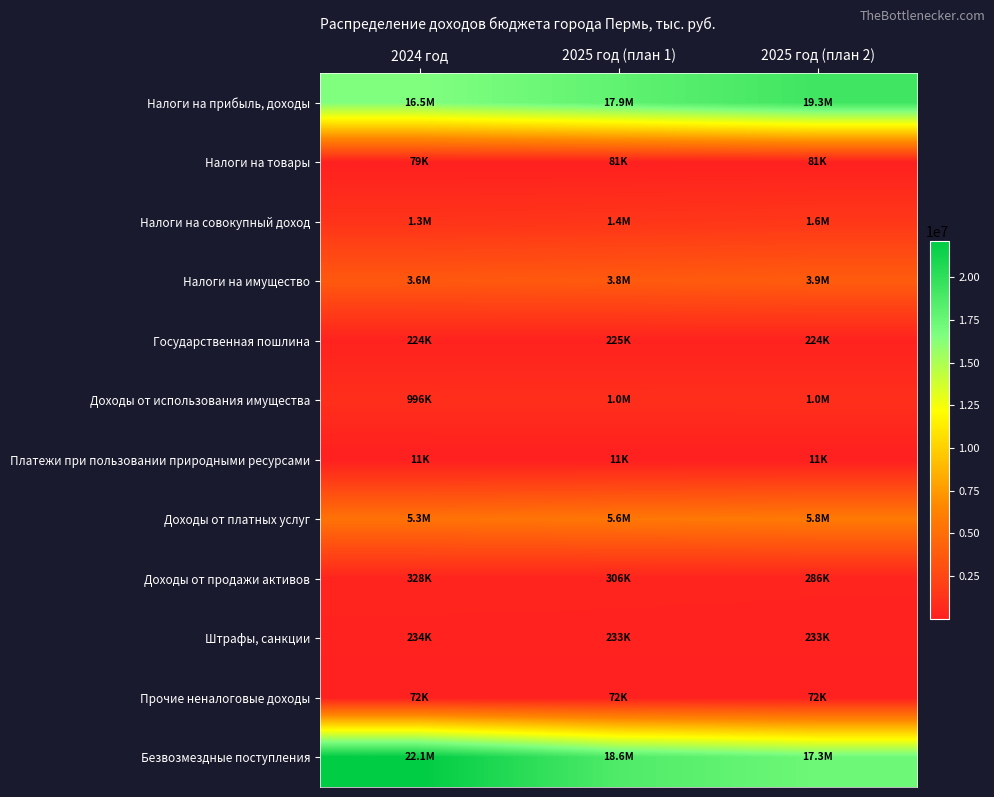

Which category has the highest value across all series?

2024 год